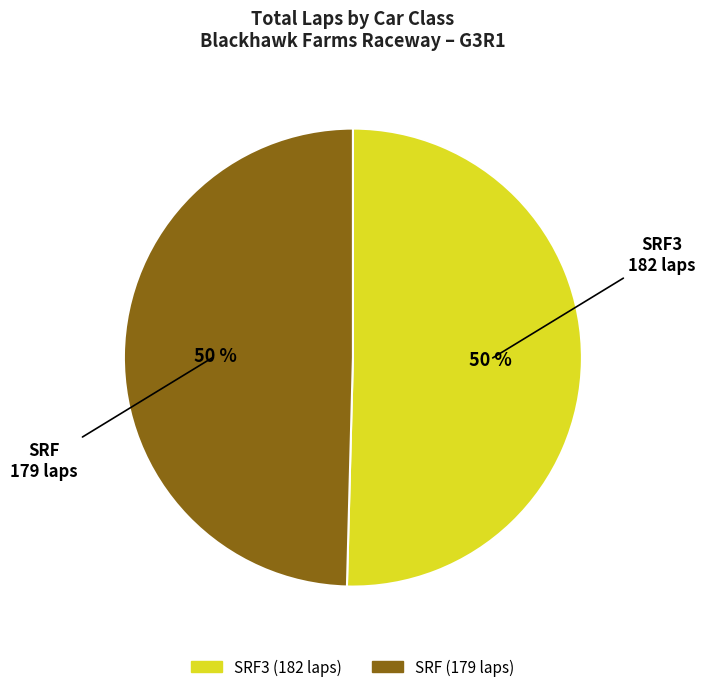

To the nearest percent, what is the average slice percentage?

50%